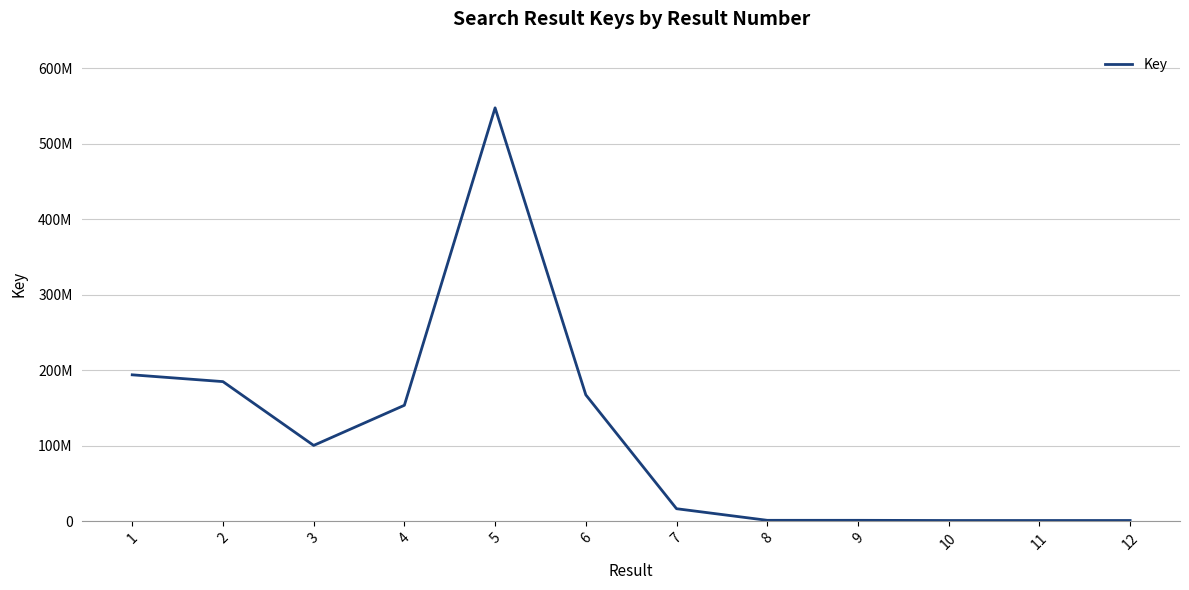

Rank the categories by value from lowest to highest.

10, 11, 12, 8, 9, 7, 3, 4, 6, 2, 1, 5